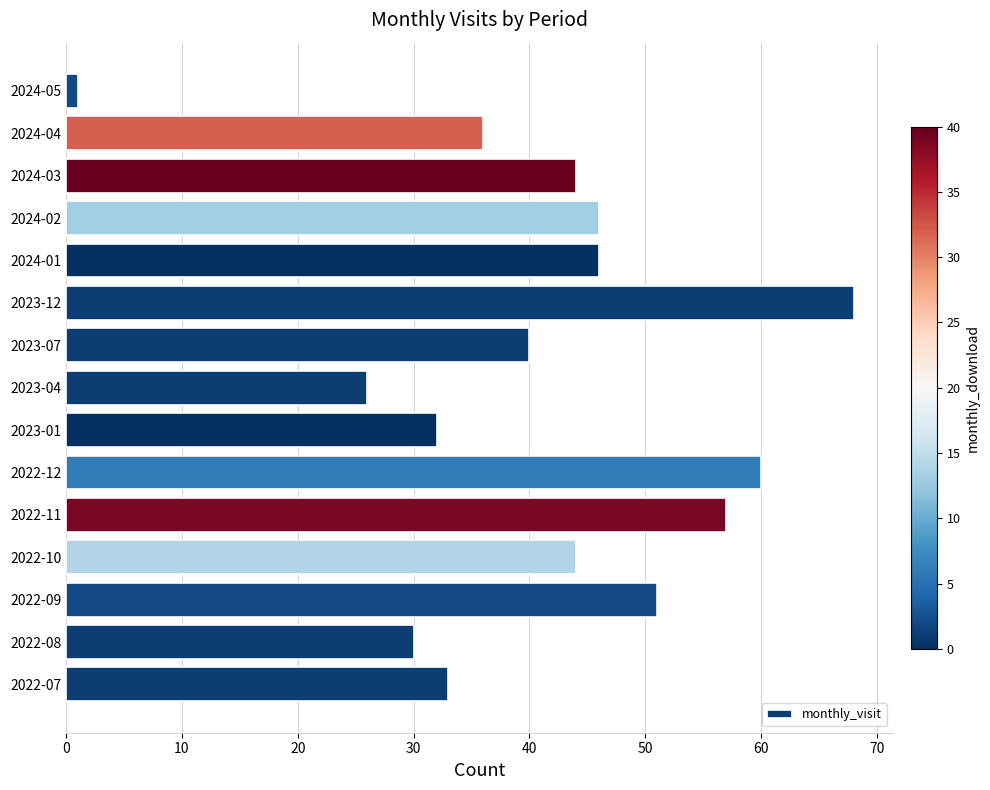

What is the difference between the maximum and minimum values?

67